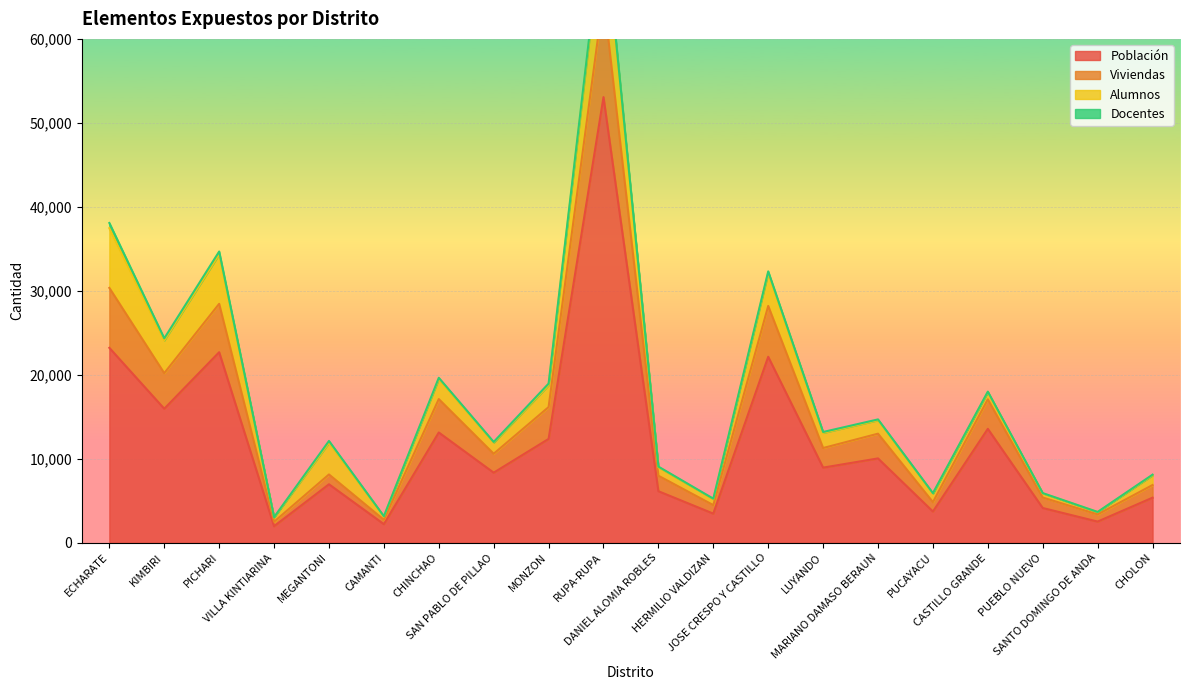

At which category is the sum across all series the highest?

RUPA-RUPA